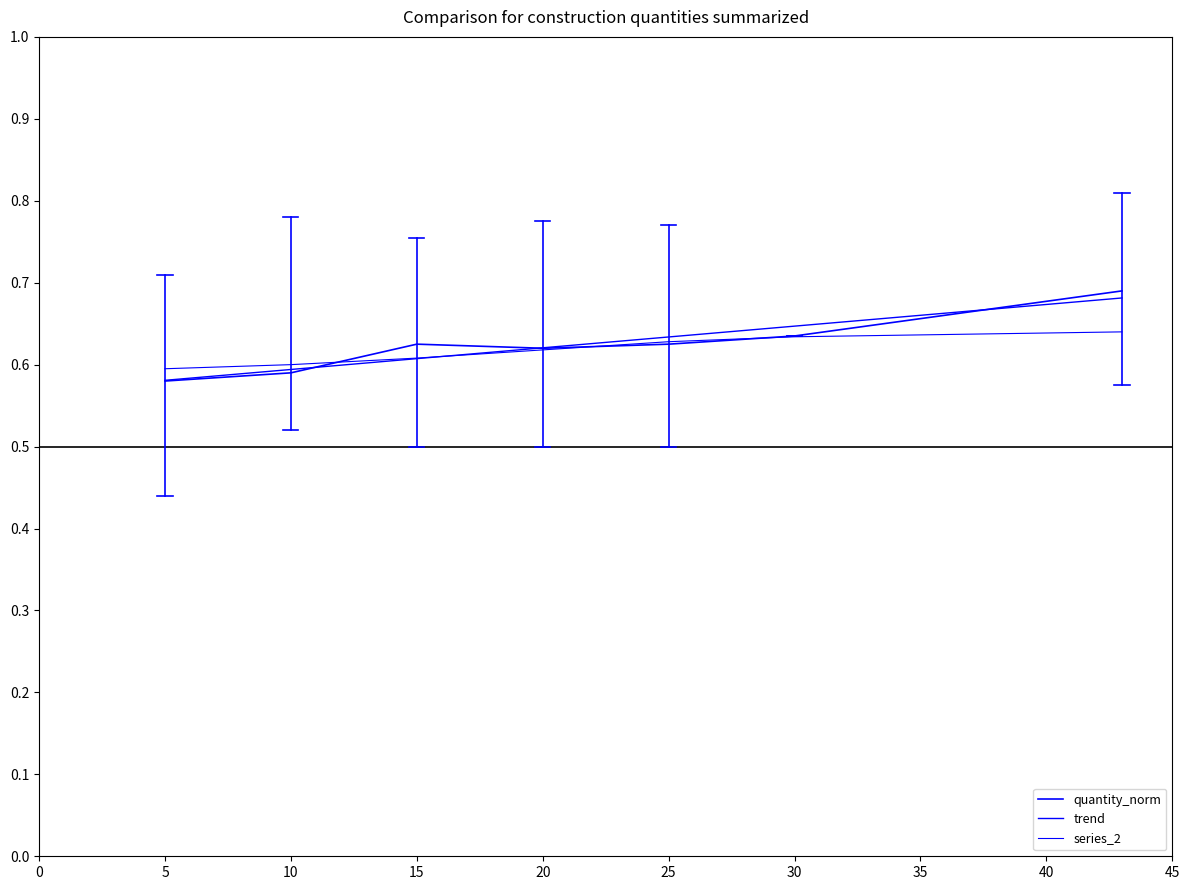

How many points are higher than both their immediate neighbors (excluding endpoints)?

1